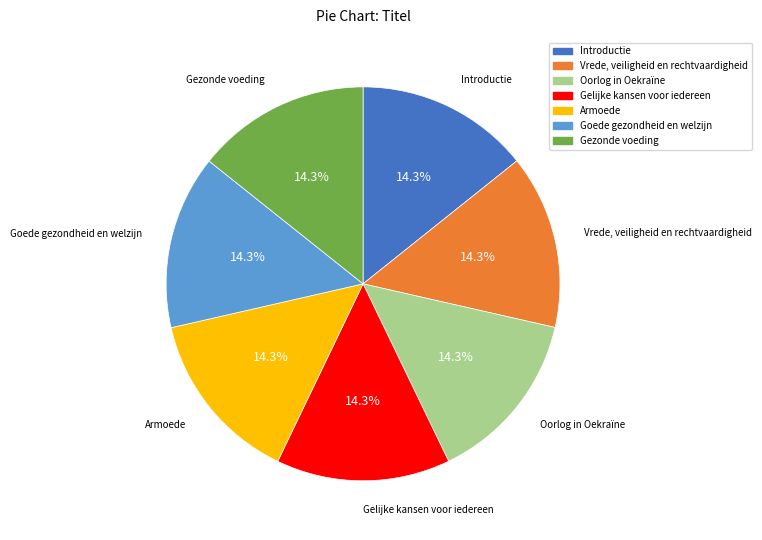

Does Goede gezondheid en welzijn account for over 50% of the chart?

No